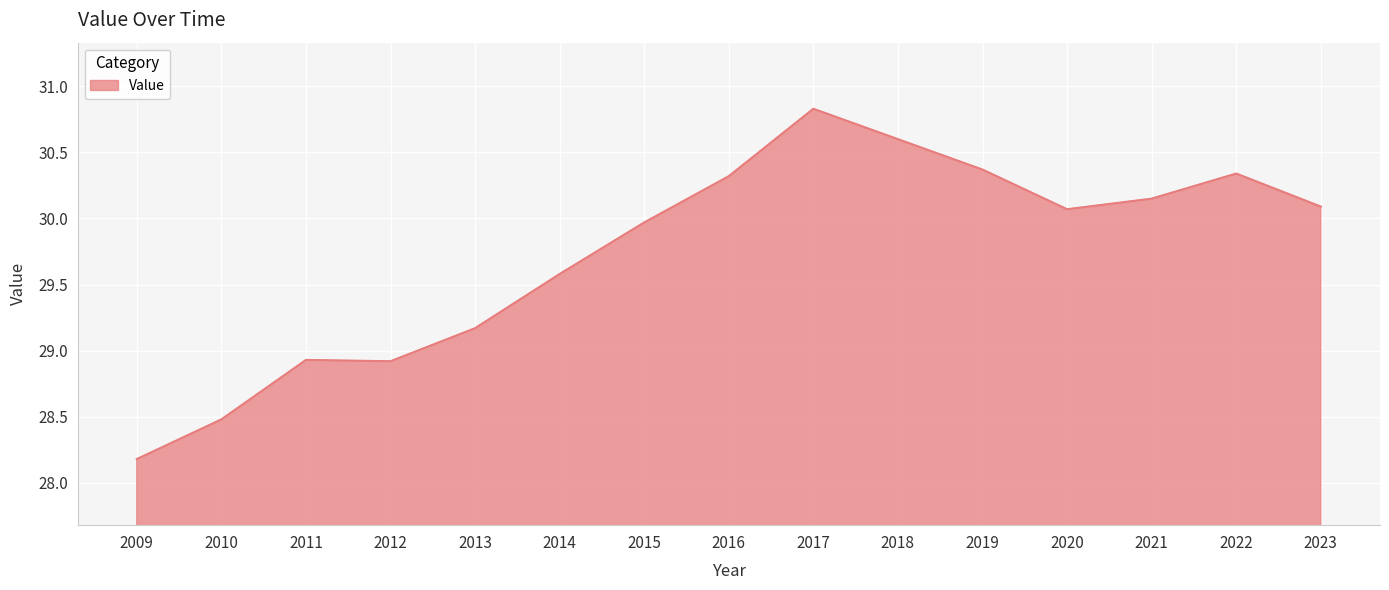

True or false: the data shows 30.4 at 2019.

True